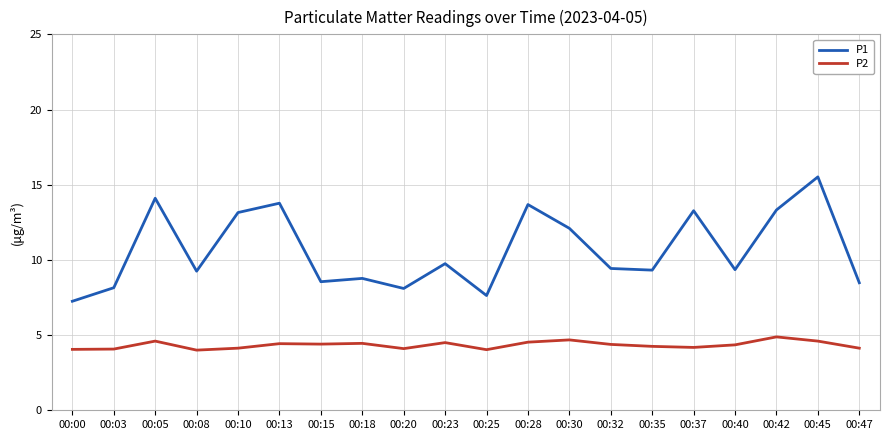

True or false: P2 has more than 1 interior local peaks.

True